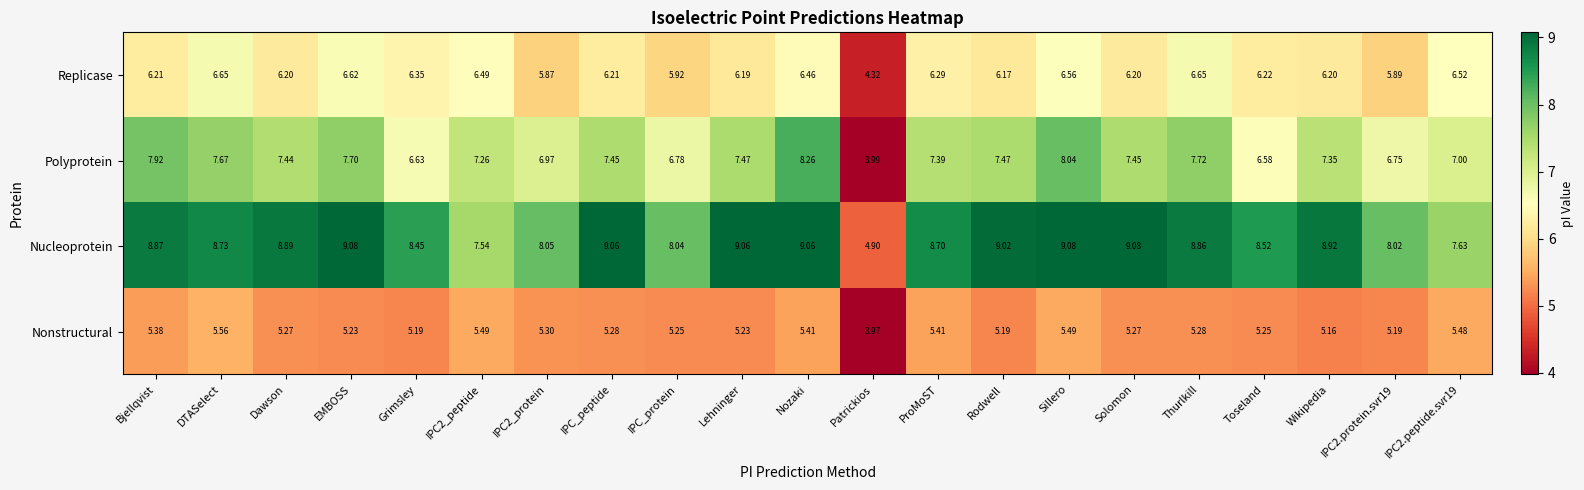

What is the difference between the highest and lowest values at DTASelect?

3.2